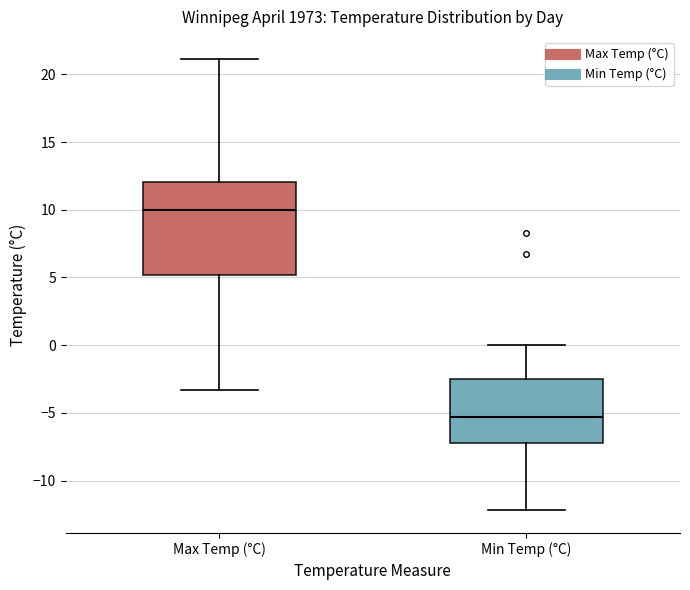

Reading left to right, transcribe this box plot: for each box, give where its median line is, the range the box spans, and where its two whiskers end, as read against the y-axis. The values are not printed on the chart, so give them approximately, as read against the axis.

Max Temp (°C): median 10.0, box 5.0 to 12.0, whiskers -3.5 to 21.0
Min Temp (°C): median -5.5, box -7.0 to -2.5, whiskers -12.0 to 0.0